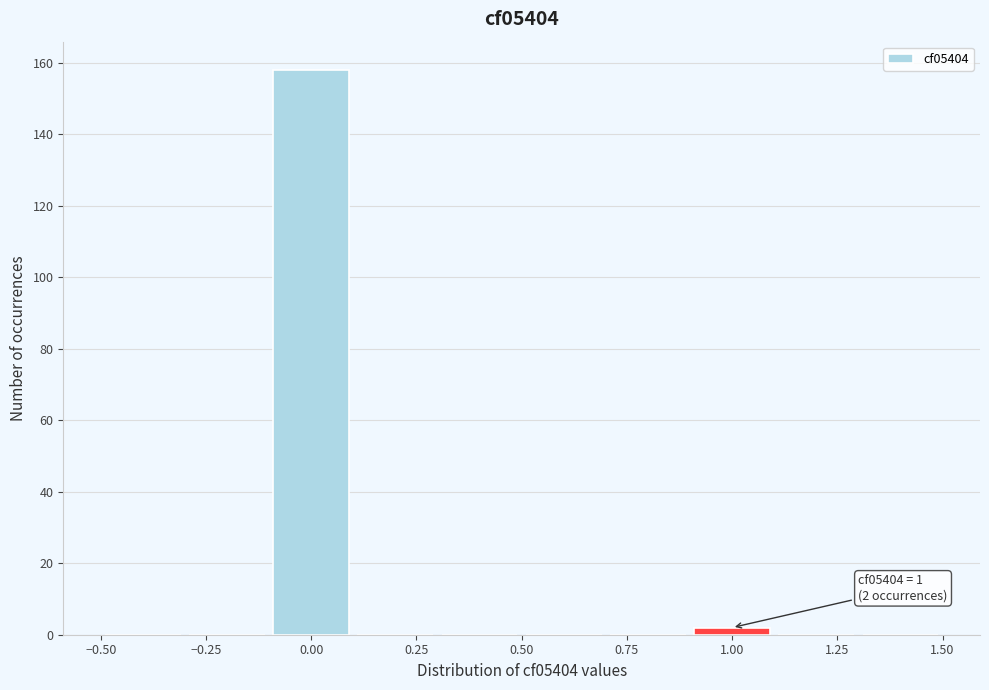

Over which range of the x-axis is the bar tallest?

-0.1 to 0.1